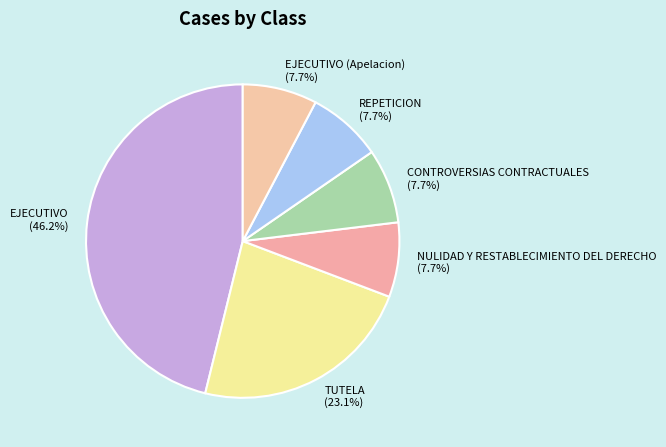

Which category has the biggest portion of the pie?

EJECUTIVO